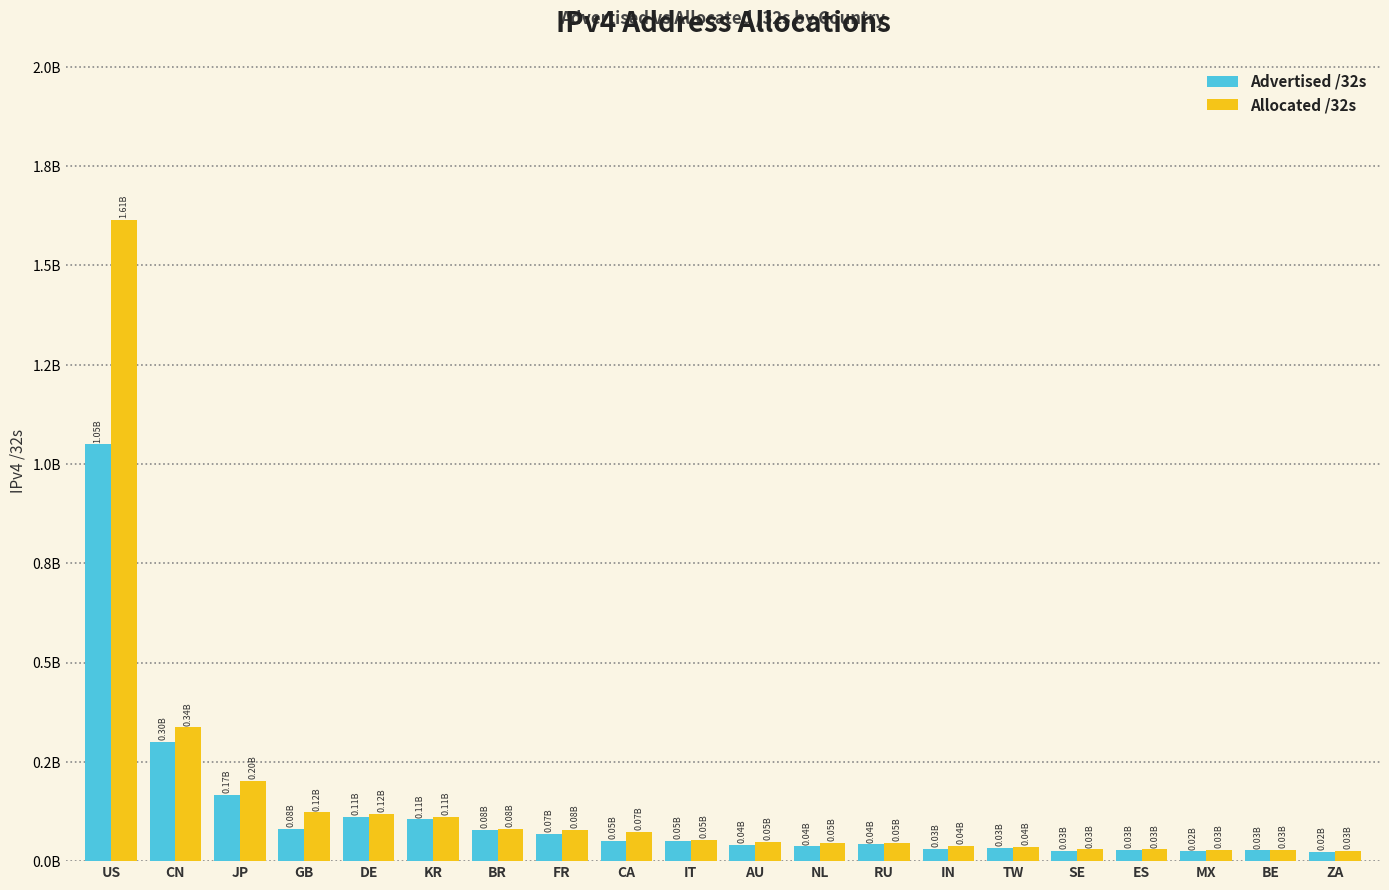

Does the chart contain stacked bars?

No